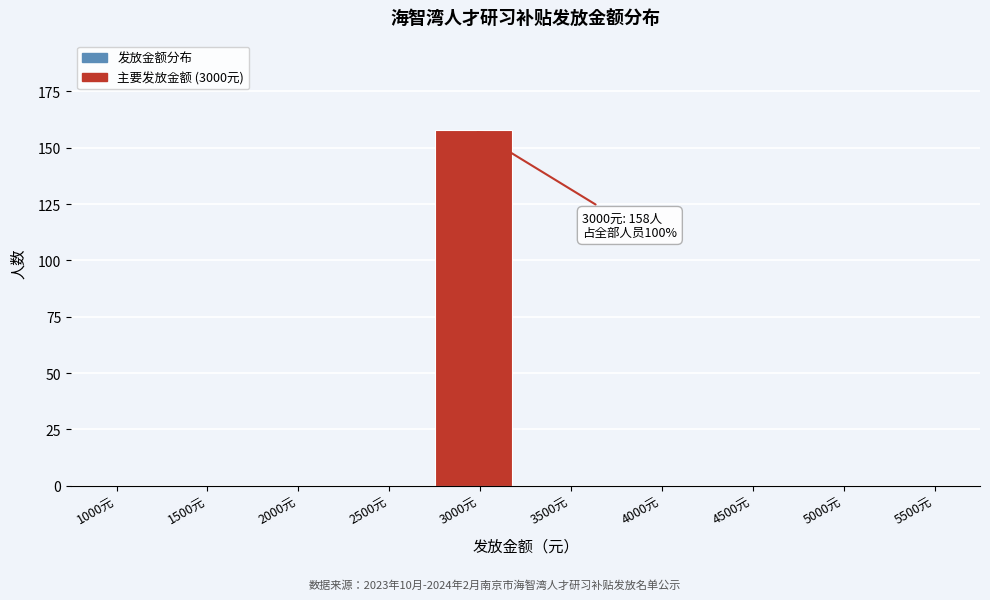

Reading right to left, extract all data points from this chart.

5500元=0	5000元=0	4500元=0	4000元=0	3500元=0	3000元=158	2500元=0	2000元=0	1500元=0	1000元=0